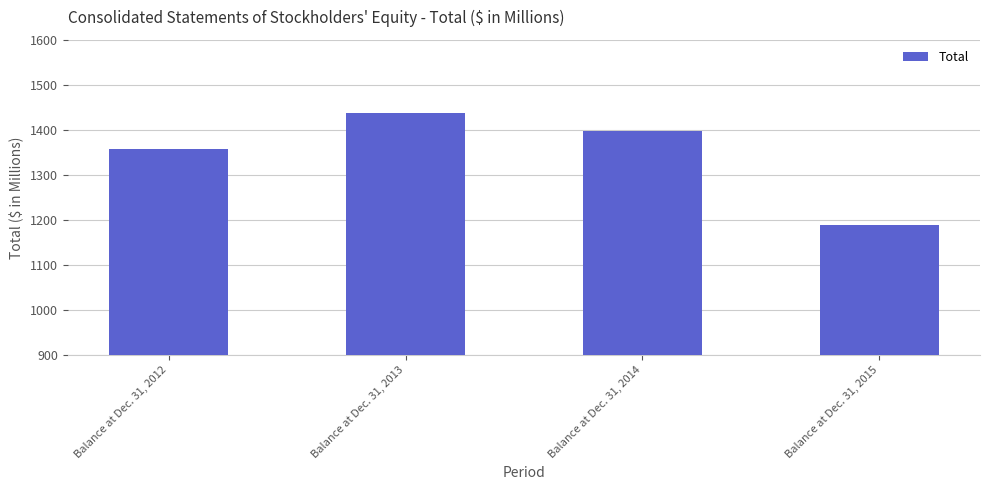

Reading left to right, transcribe all the data shown in this chart.

Balance at Dec. 31, 2012=1356.9	Balance at Dec. 31, 2013=1438.8	Balance at Dec. 31, 2014=1397.8	Balance at Dec. 31, 2015=1188.6